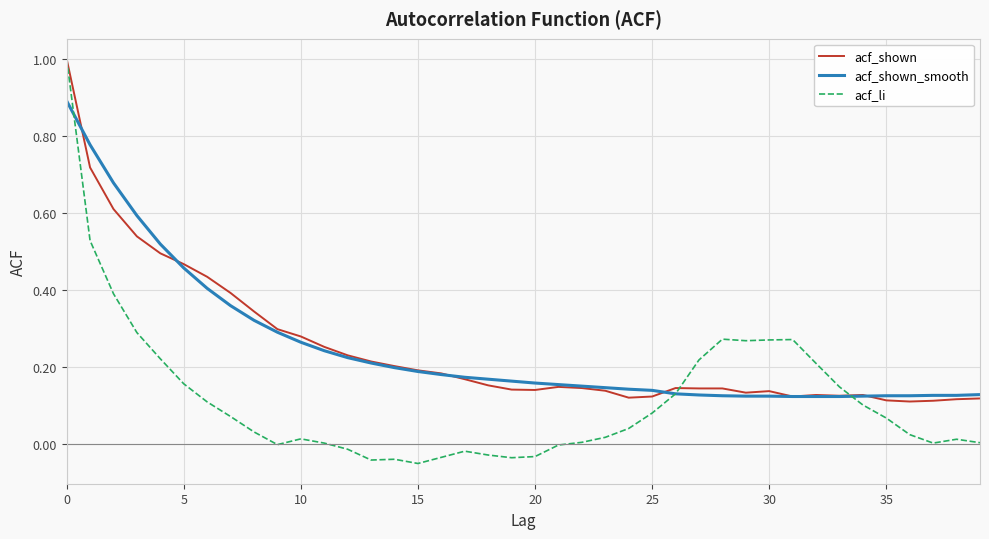

Which series has the largest range (max minus min)?

acf_li